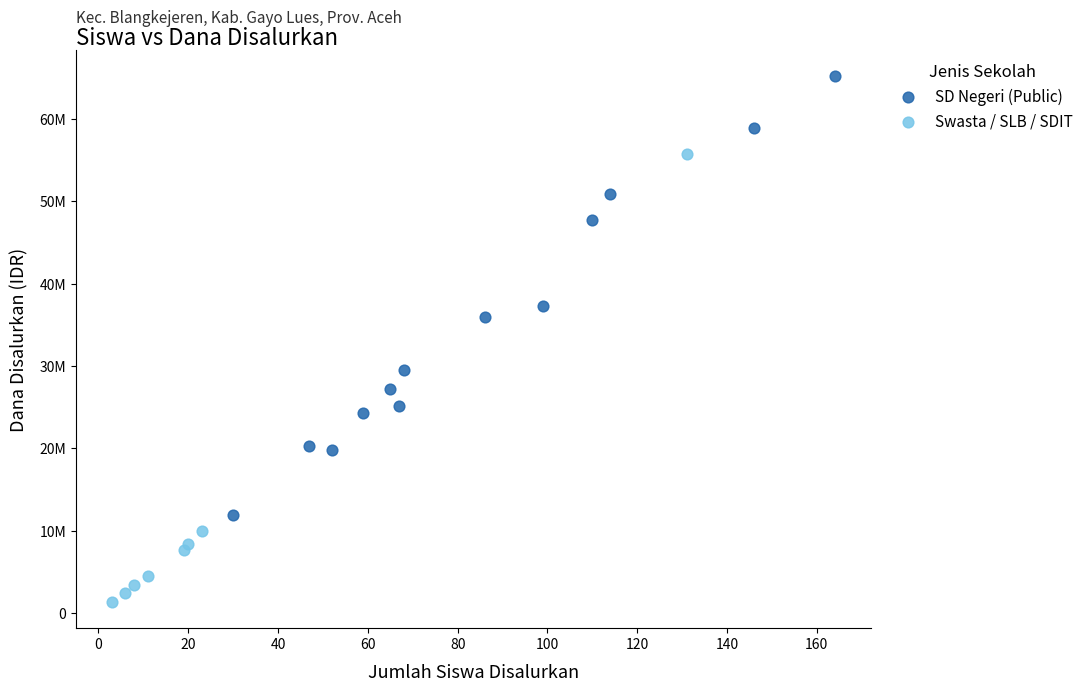

What are all the series names shown in the legend?

SD Negeri (Public), Swasta / SLB / SDIT